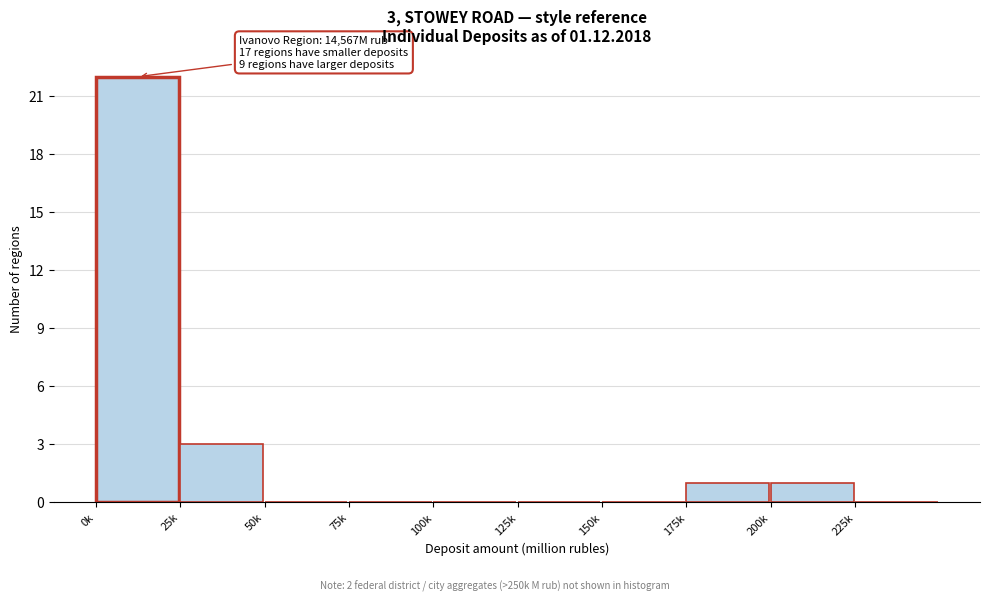

Reading left to right, extract all data points from this chart.

0k=22	25k=3	50k=0	75k=0	100k=0	125k=0	150k=0	175k=1	200k=1	225k=0